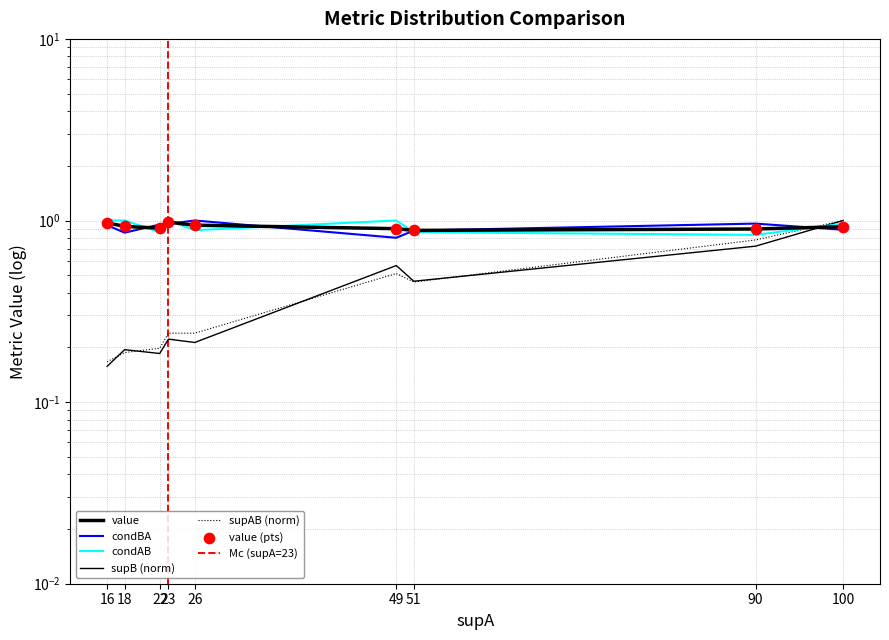

Which series contains the lowest Y value?

supB